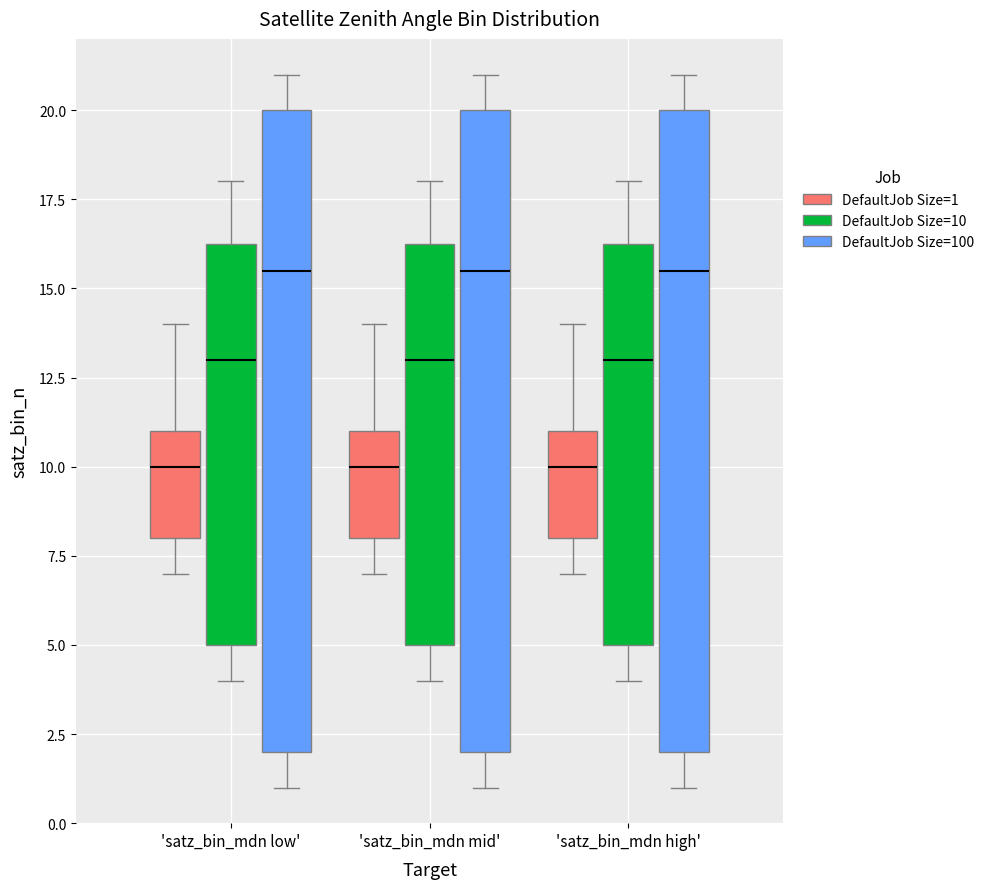

Reading left to right, read every box against the y-axis: the position of its median line, the range the box covers, and the ends of its whiskers. The values are not printed on the chart, so give them approximately, as read against the axis.

'satz_bin_mdn low' (DefaultJob Size=1): median 10.0, box 8.0 to 11.0, whiskers 7.0 to 14.0
'satz_bin_mdn low' (DefaultJob Size=10): median 13.0, box 5.0 to 16.5, whiskers 4.0 to 18.0
'satz_bin_mdn low' (DefaultJob Size=100): median 15.5, box 2.0 to 20.0, whiskers 1.0 to 21.0
'satz_bin_mdn mid' (DefaultJob Size=1): median 10.0, box 8.0 to 11.0, whiskers 7.0 to 14.0
'satz_bin_mdn mid' (DefaultJob Size=10): median 13.0, box 5.0 to 16.5, whiskers 4.0 to 18.0
'satz_bin_mdn mid' (DefaultJob Size=100): median 15.5, box 2.0 to 20.0, whiskers 1.0 to 21.0
'satz_bin_mdn high' (DefaultJob Size=1): median 10.0, box 8.0 to 11.0, whiskers 7.0 to 14.0
'satz_bin_mdn high' (DefaultJob Size=10): median 13.0, box 5.0 to 16.5, whiskers 4.0 to 18.0
'satz_bin_mdn high' (DefaultJob Size=100): median 15.5, box 2.0 to 20.0, whiskers 1.0 to 21.0